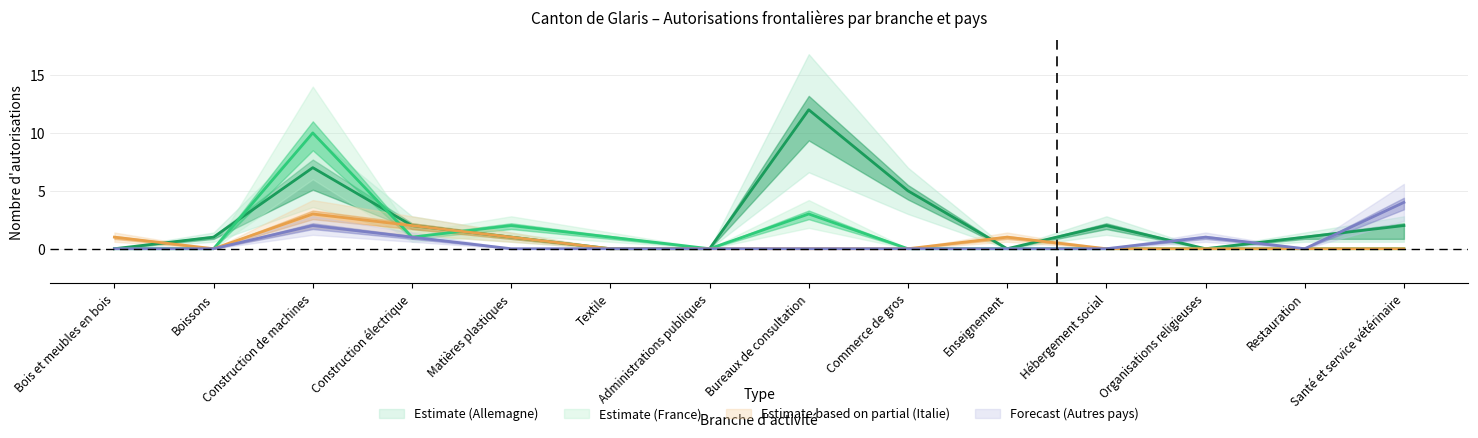

Where do Italie (Total) and Allemagne (Hommes) first cross each other?

Bois et meubles en bois and Boissons